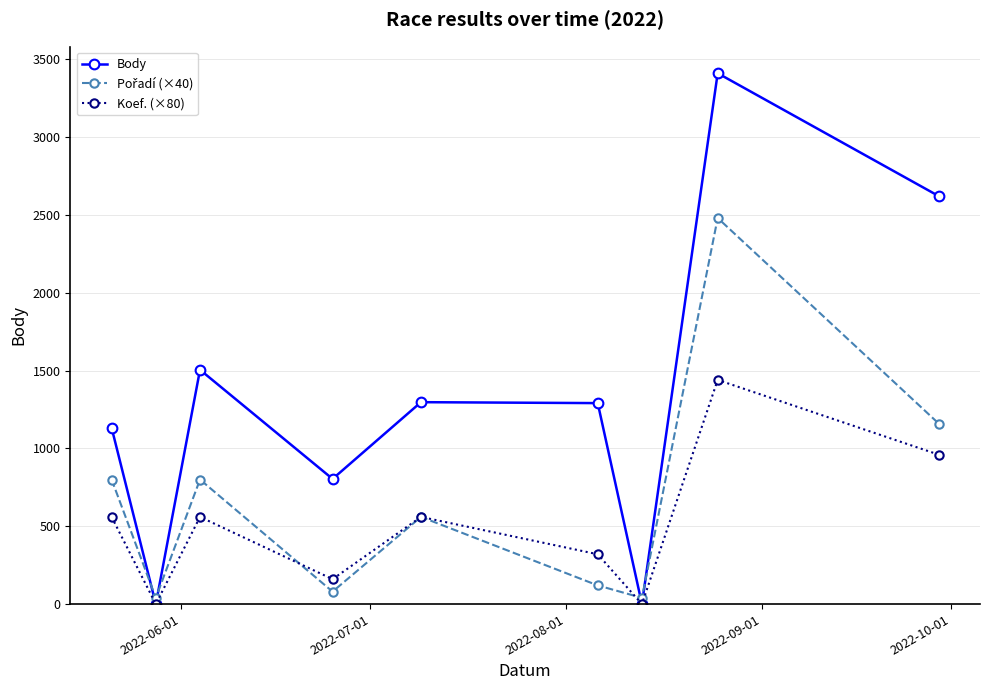

Which series has the largest range (max minus min)?

Body